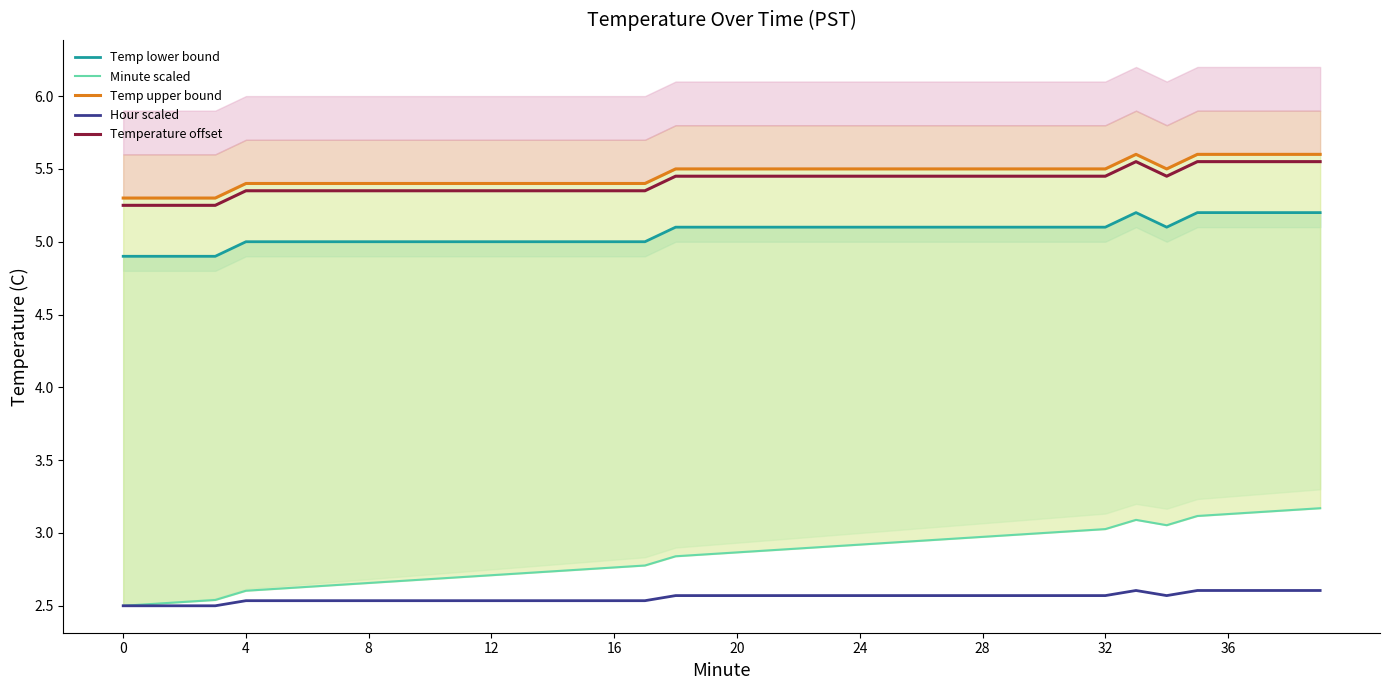

Count the Hour scaled values in the range 2 to 3.

40